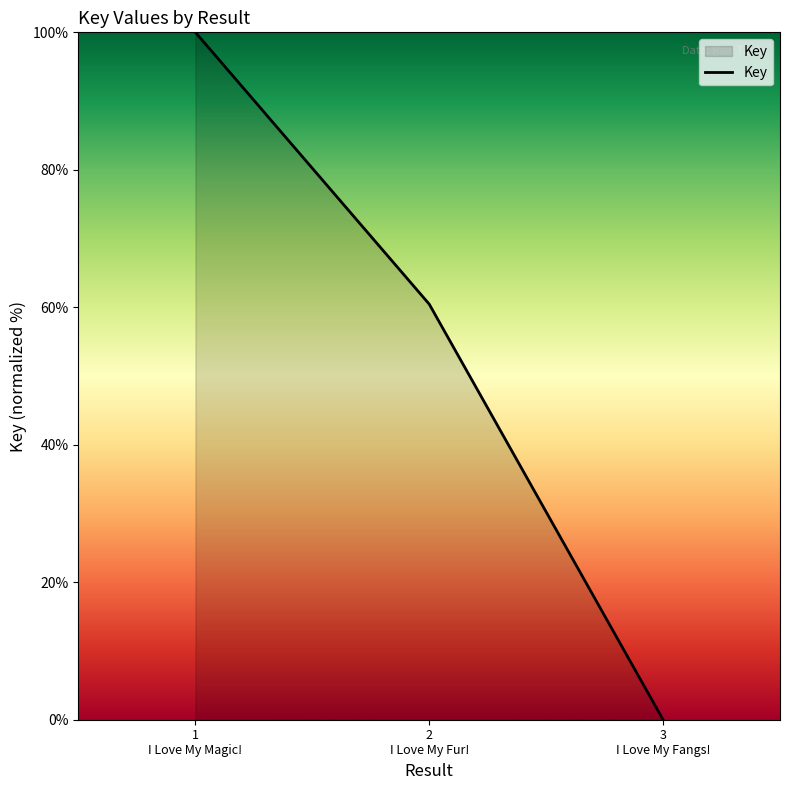

What is the approximate value at 1
I Love My Magic!?

100.0